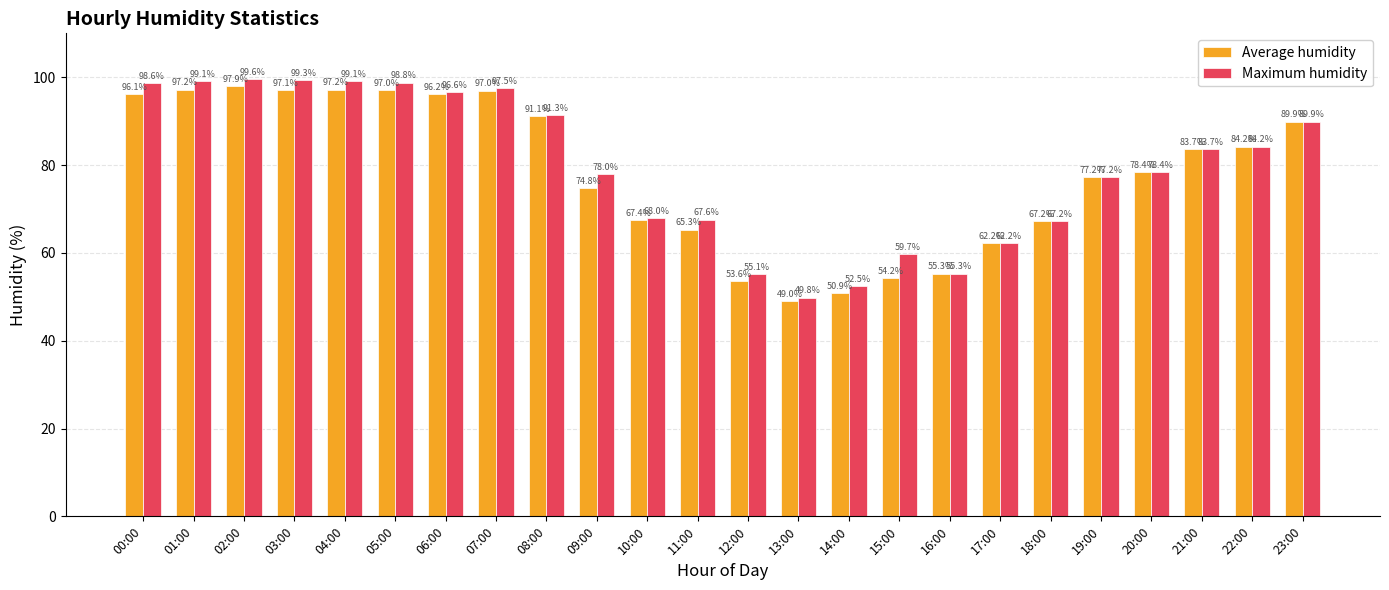

What is the difference between the maximum and minimum values in the Maximum humidity series?

49.8